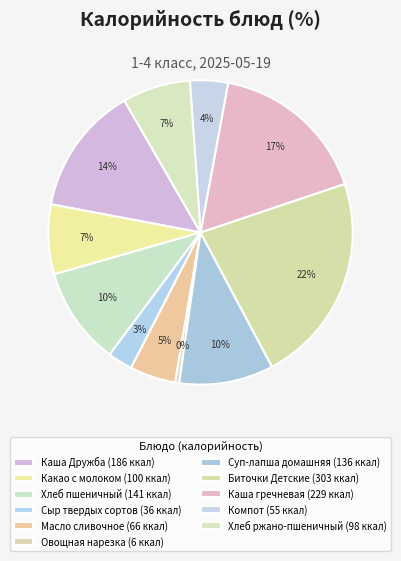

What is the ratio of the value at Биточки Детские to the value at Сыр твердых сортов?

8.5